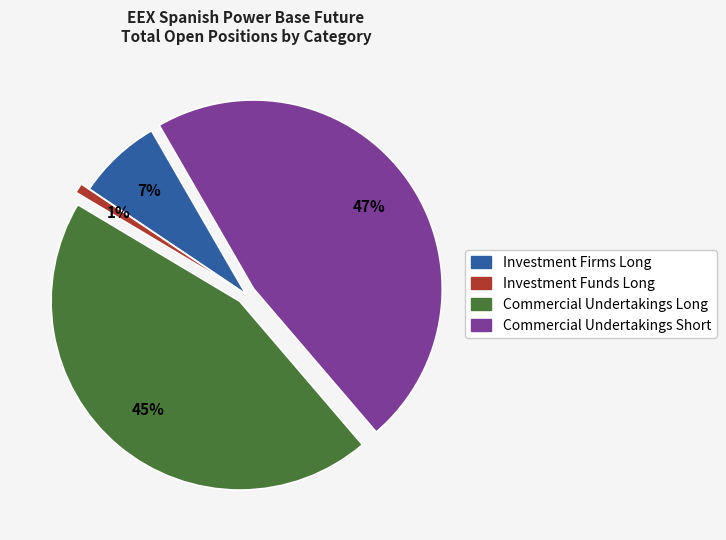

Is there a majority slice in this chart?

No